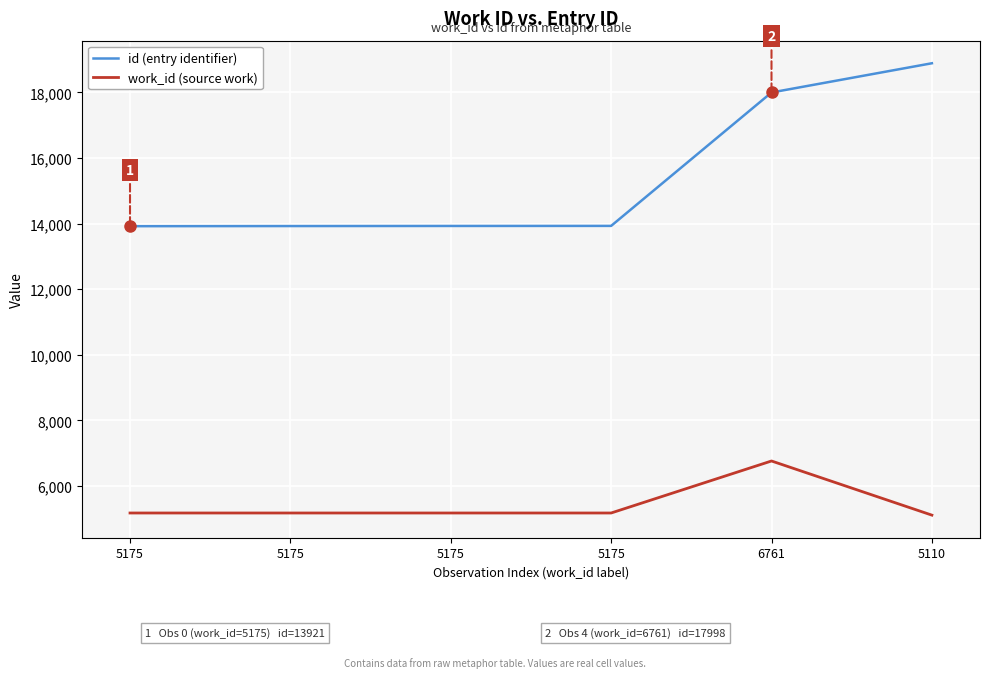

Rank the categories by work_id (source work) value from lowest to highest.

5110, 5175, 5175, 5175, 5175, 6761